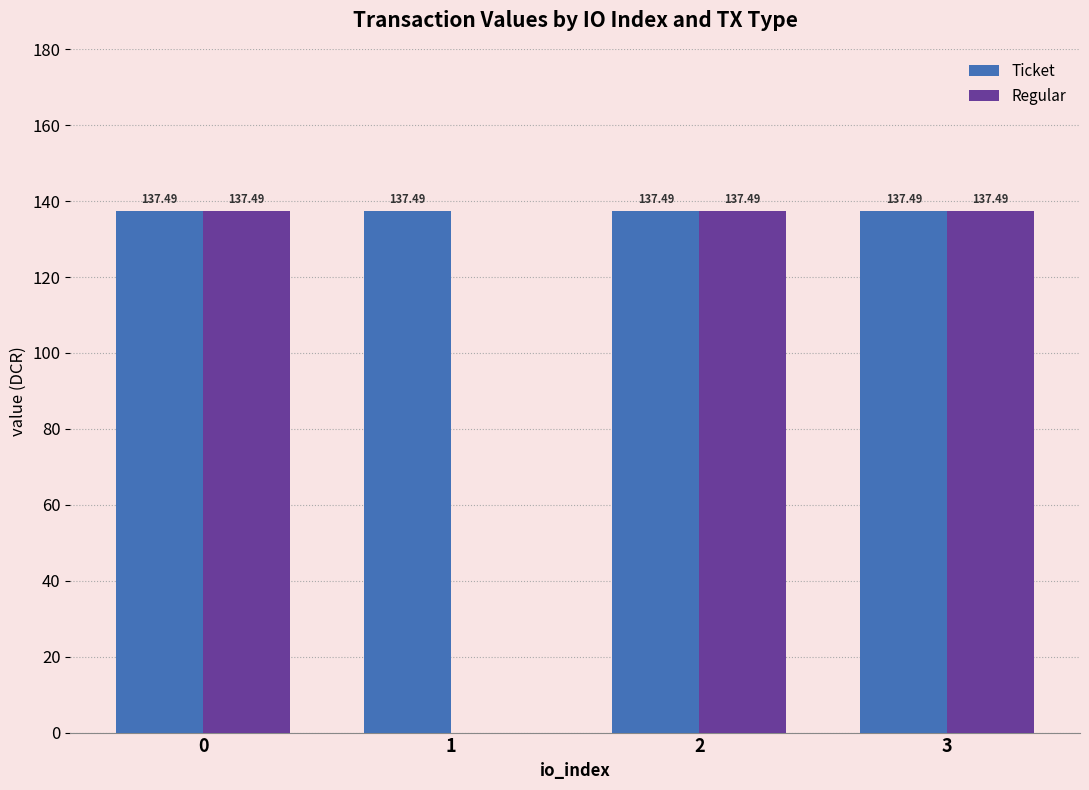

Reading right to left, extract all data points from this chart.

Ticket: 137.5	137.5	137.5	137.5
Regular: 137.5	137.5	0.0	137.5